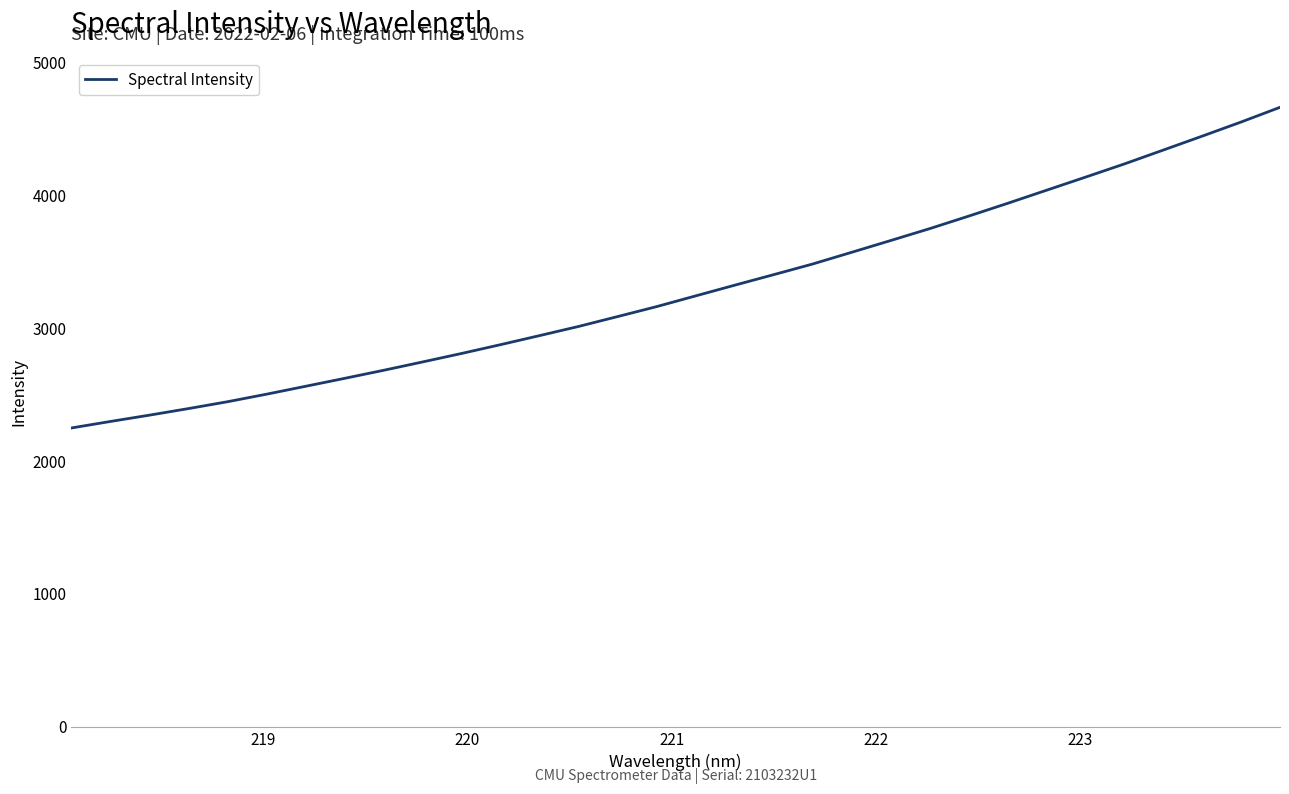

What is the difference between the maximum and minimum values?

2414.9